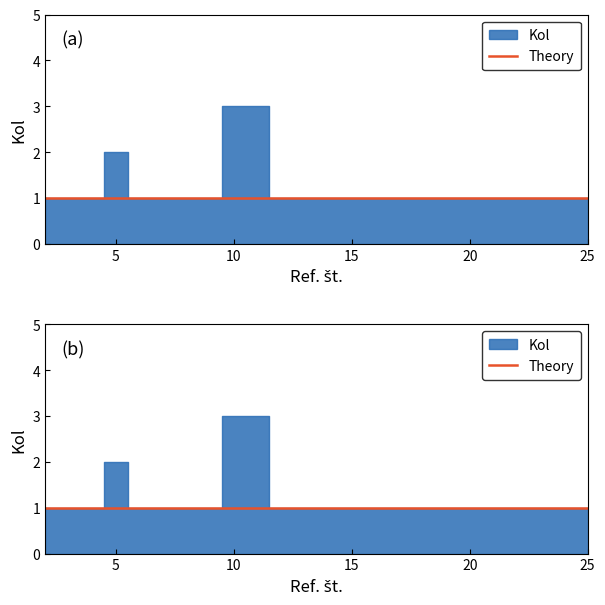

Which label corresponds to the largest value in the chart?

10